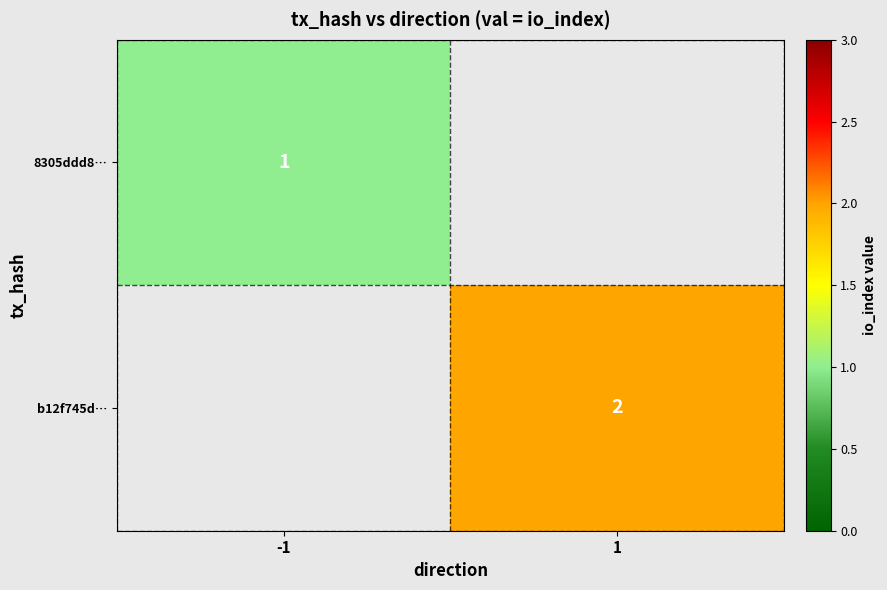

What is the difference between the highest and lowest values at 1?

2